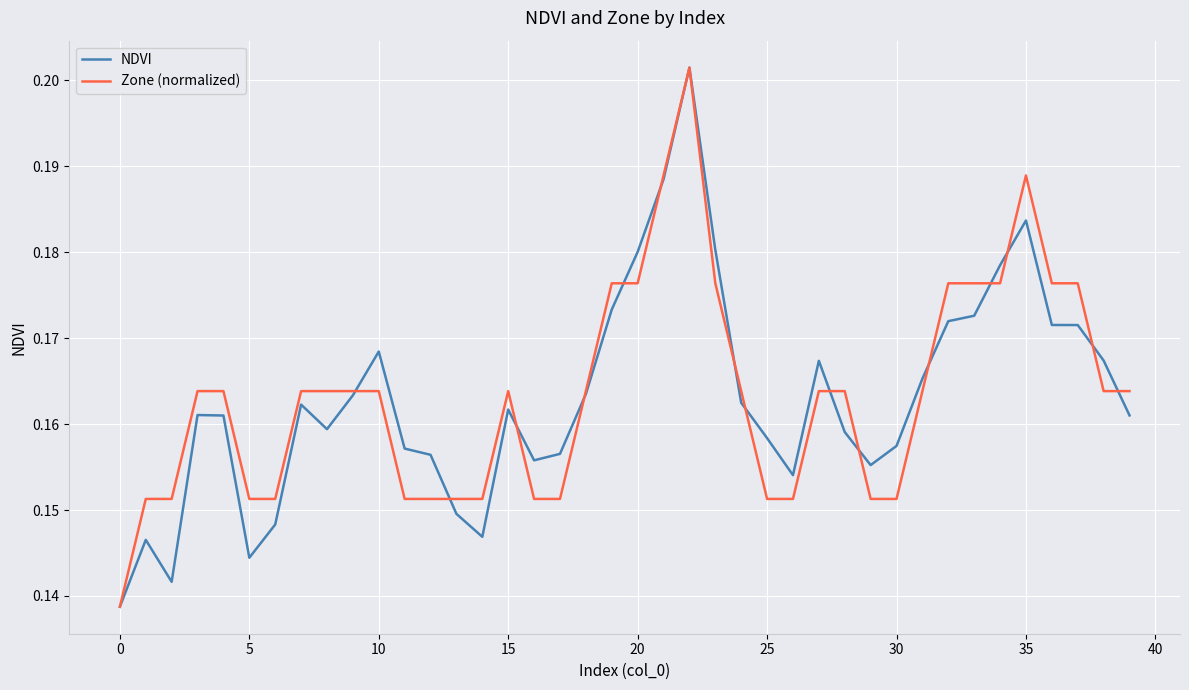

What are all the series names shown in the legend?

NDVI, Zone (normalized)